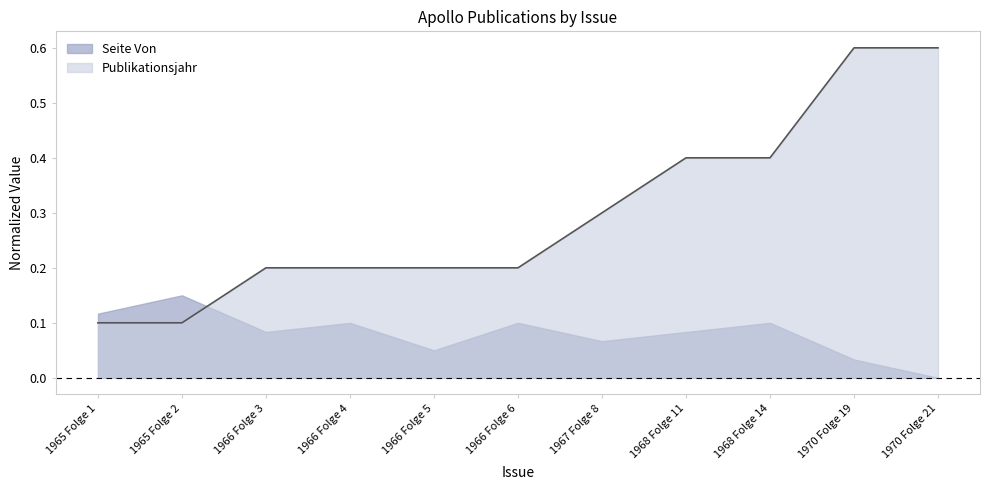

The value at 1966 Folge 3 is 0.3. True or false?

False